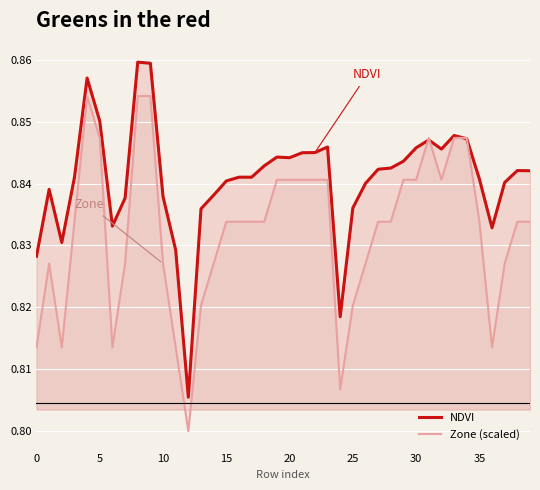

The NDVI series shows 0.2 at 25. True or false?

False